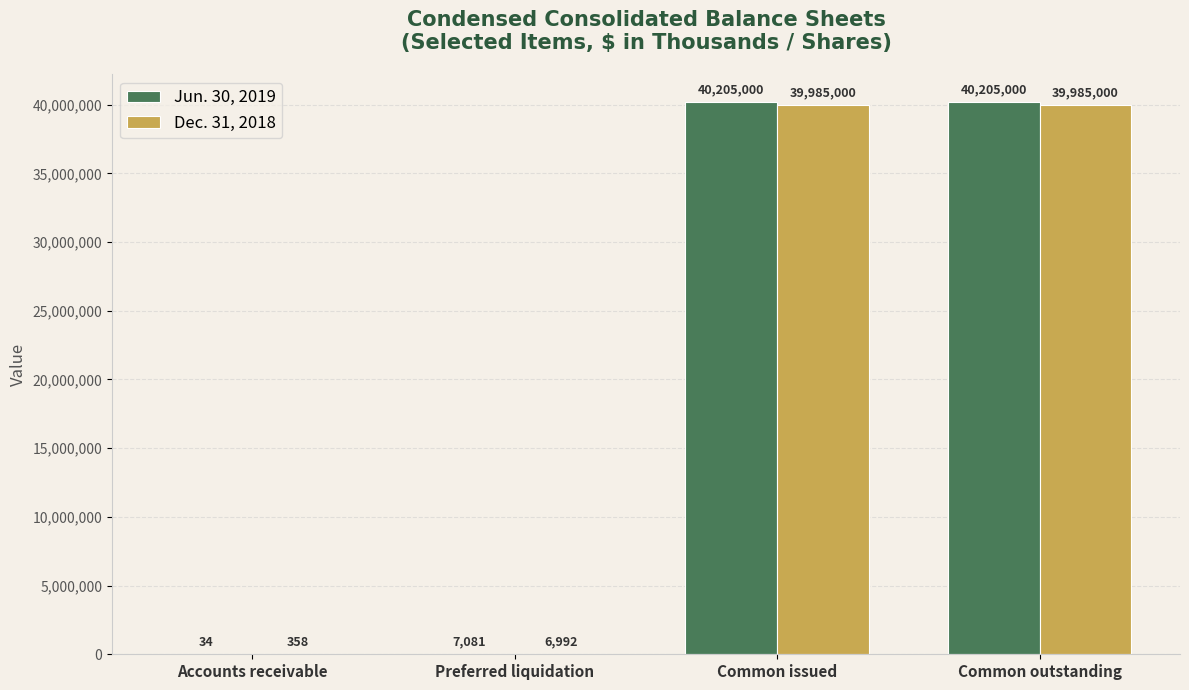

What is the maximum value shown in the chart?

40205000